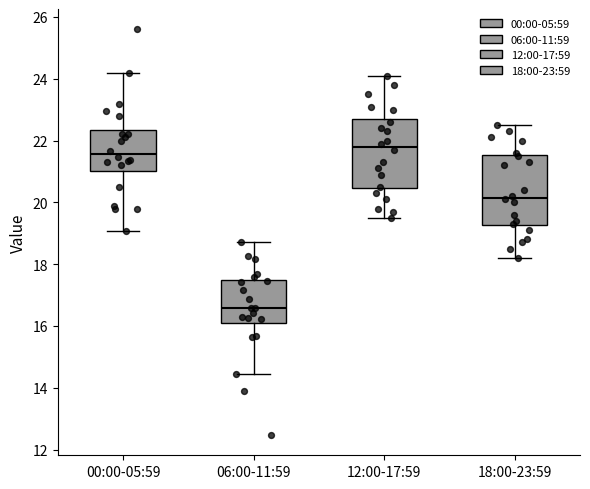

Which box has the lowest median line?

06:00-11:59